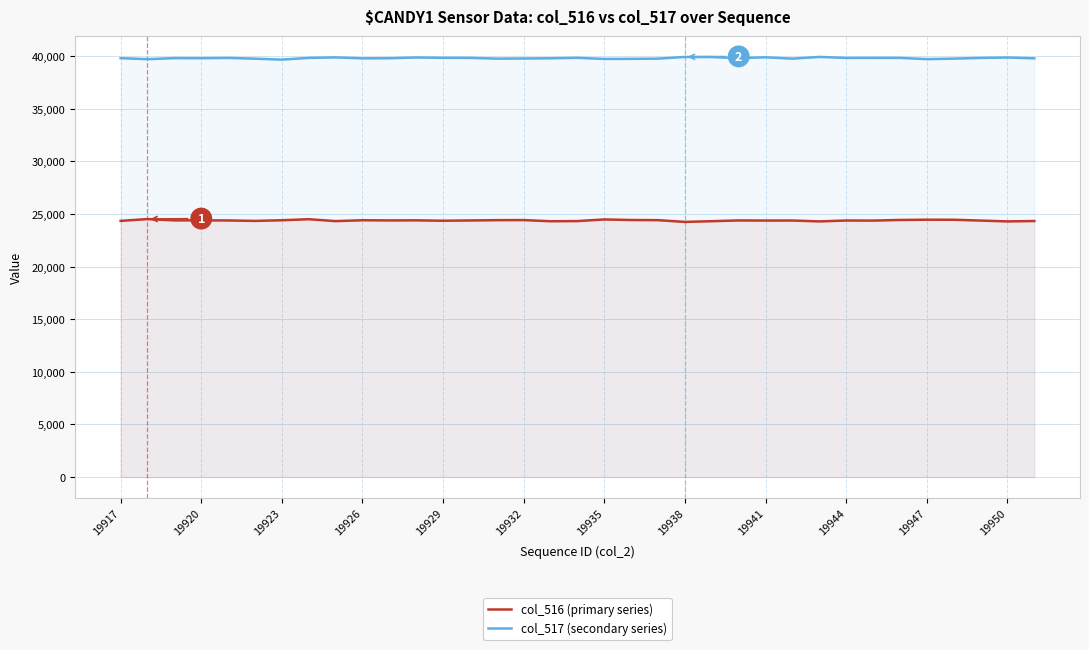

True or false: col_517 (secondary series) has a value of 69146 at 19932.

False